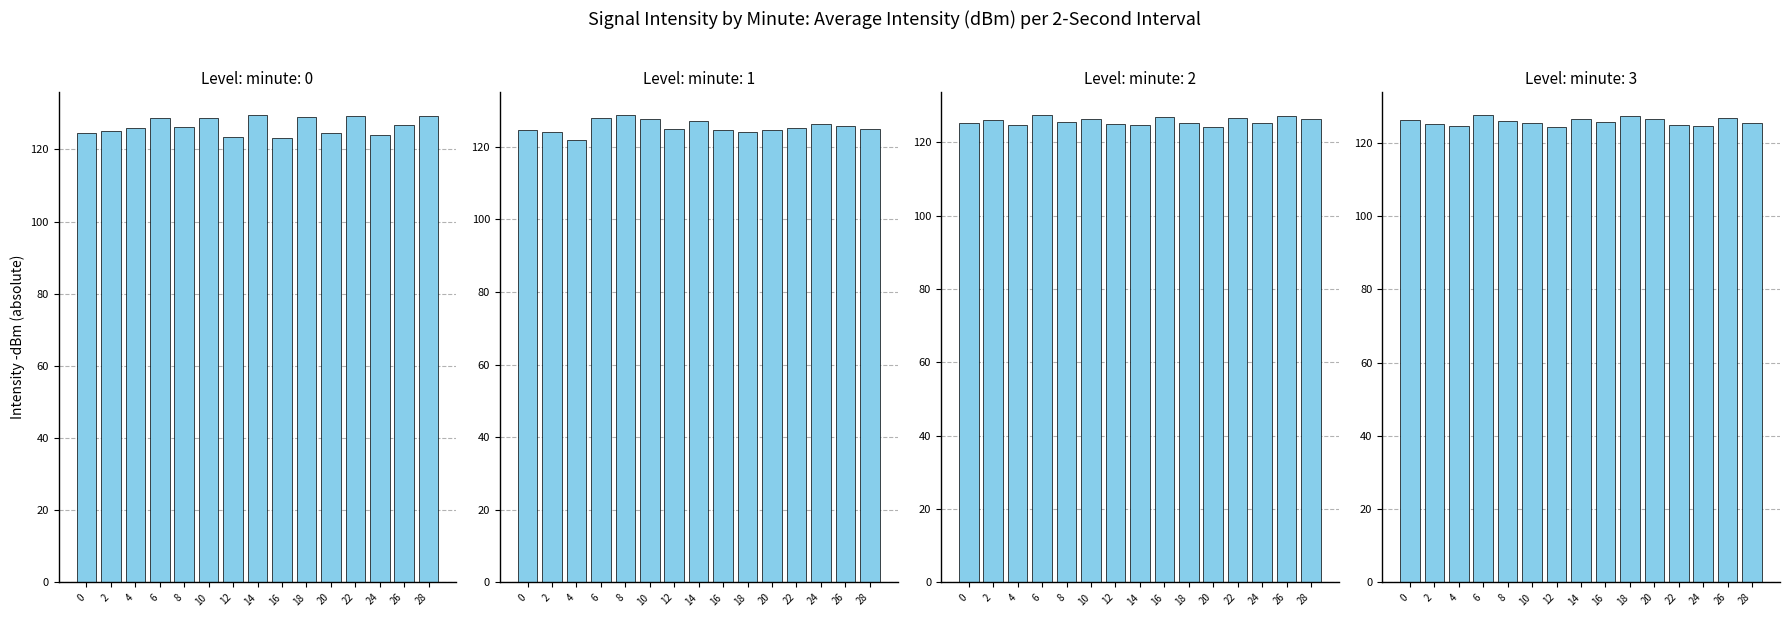

Reading right to left, extract all data points from this chart.

Intensity (dBm) - minute 0: 28=129.1	26=126.8	24=124.0	22=129.3	20=124.5	18=128.9	16=123.2	14=129.4	12=123.4	10=128.8	8=126.1	6=128.8	4=125.9	2=125.0	0=124.5
Intensity (dBm) - minute 1: 28=124.9	26=125.8	24=126.3	22=125.1	20=124.5	18=123.9	16=124.5	14=127.0	12=124.8	10=127.7	8=128.6	6=127.9	4=121.9	2=124.1	0=124.6
Intensity (dBm) - minute 2: 28=126.2	26=127.0	24=125.1	22=126.5	20=124.2	18=125.3	16=126.8	14=124.7	12=125.0	10=126.4	8=125.6	6=127.3	4=124.8	2=126.1	0=125.2
Intensity (dBm) - minute 3: 28=125.3	26=126.8	24=124.5	22=125.0	20=126.4	18=127.2	16=125.8	14=126.6	12=124.2	10=125.4	8=126.1	6=127.5	4=124.7	2=125.1	0=126.3